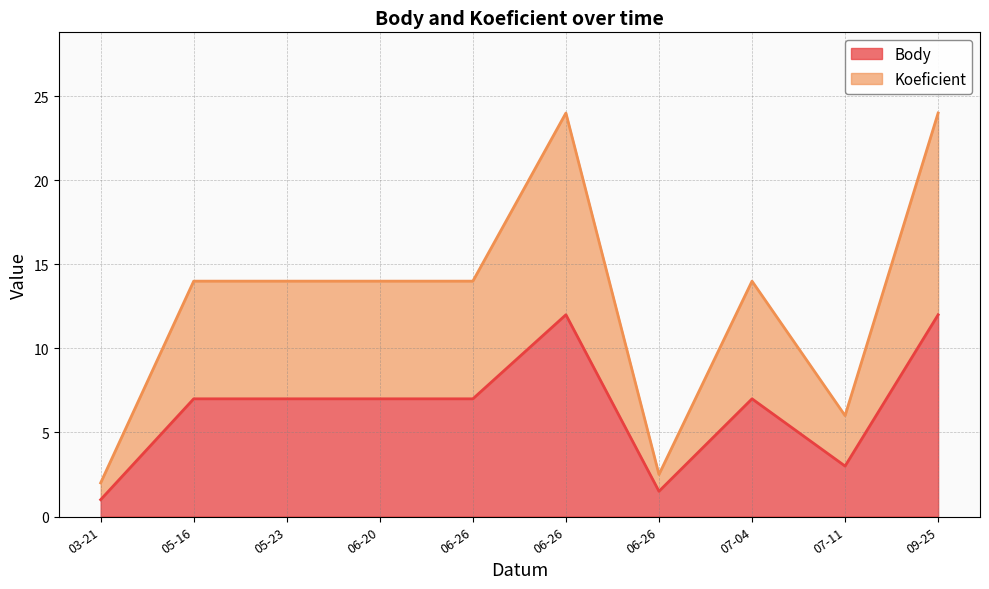

At how many categories does at least one series exceed 2?

9